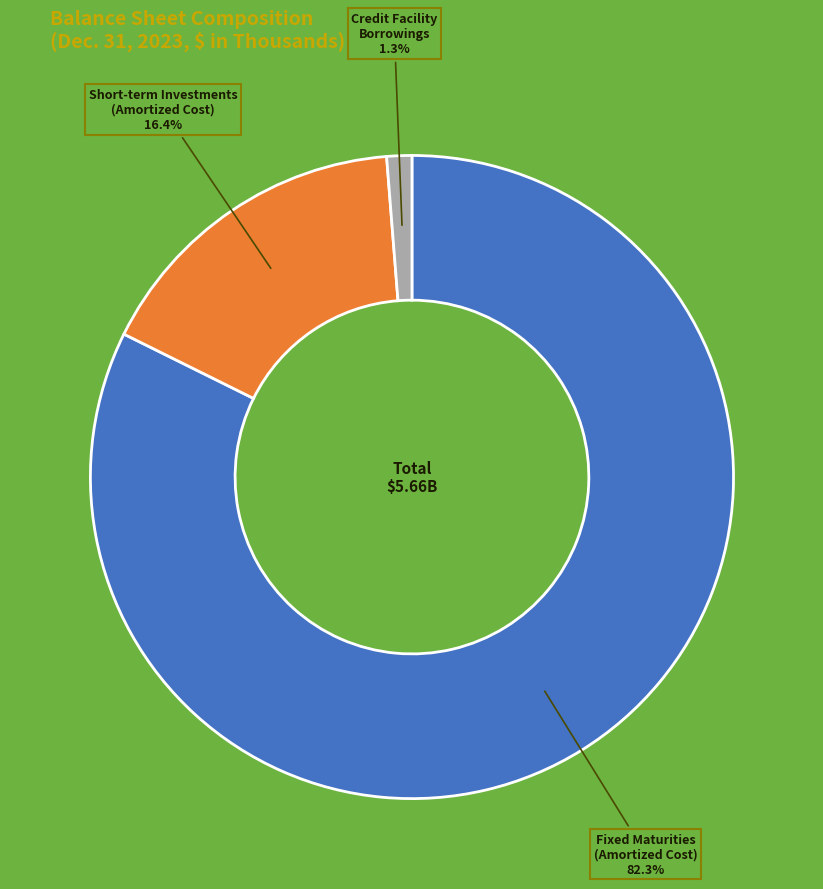

Which has a higher value, Credit Facility Borrowings or Short-term Investments (Amortized Cost)?

Short-term Investments (Amortized Cost)